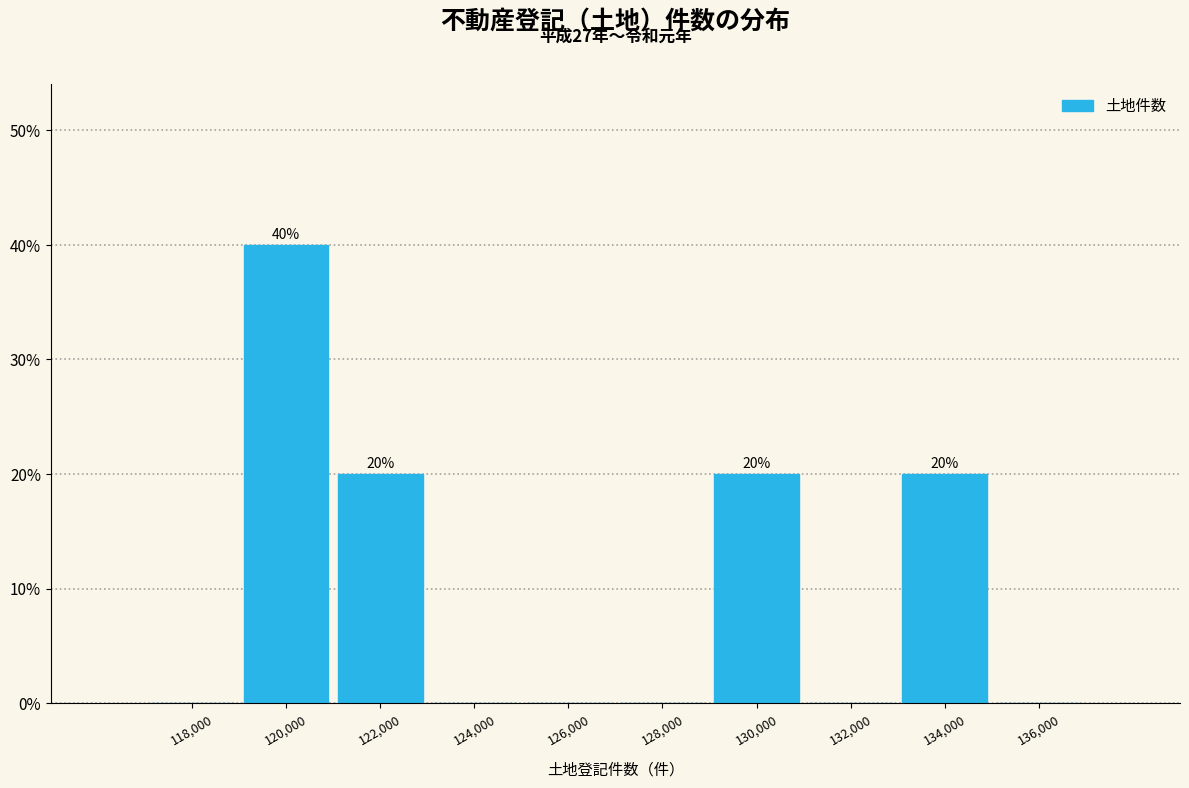

Reading left to right, extract all data points from this chart.

118,000=0	120,000=40	122,000=20	124,000=0	126,000=0	128,000=0	130,000=20	132,000=0	134,000=20	136,000=0